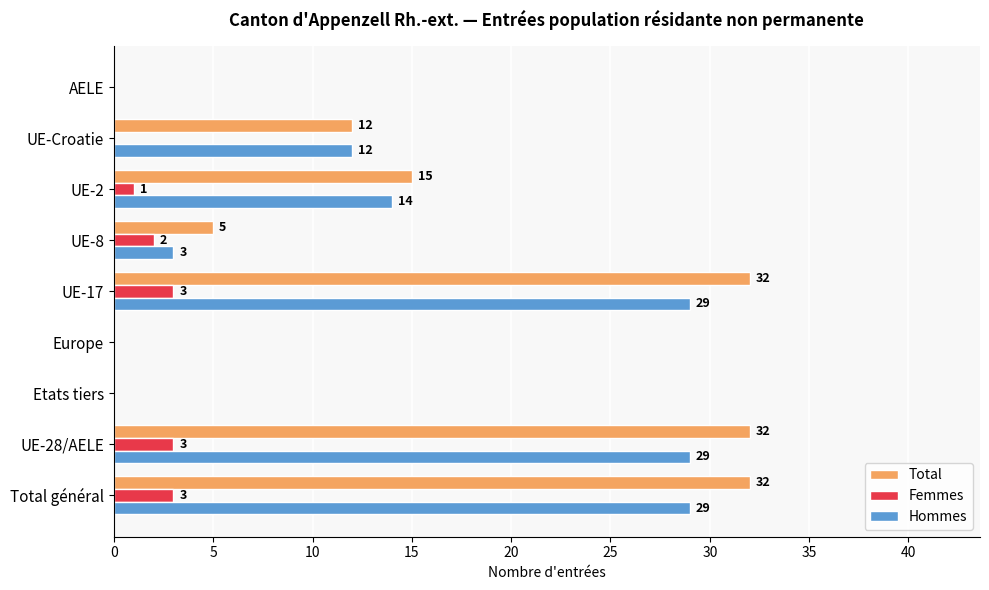

Between Etats tiers and UE-8, which series saw the biggest shift?

Total